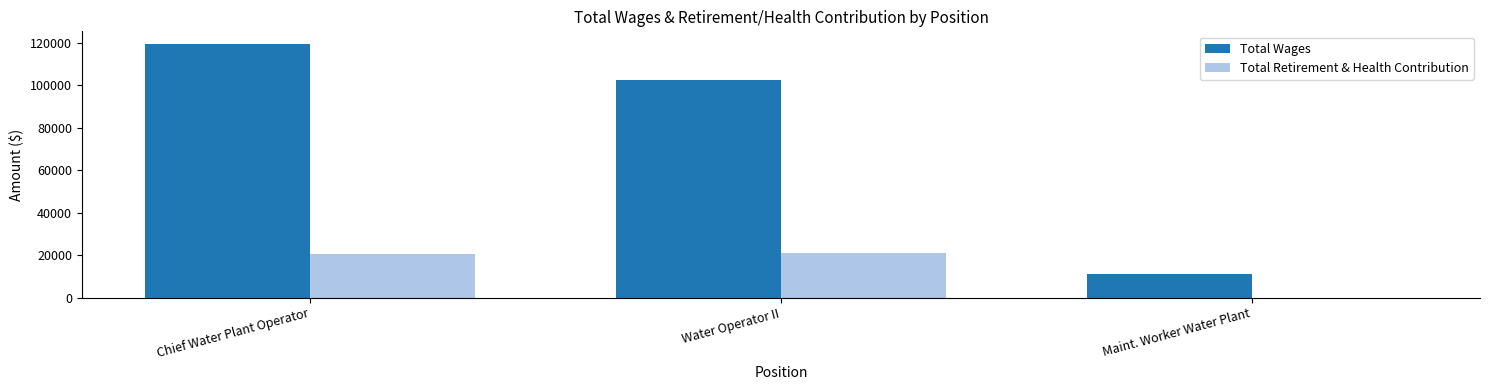

The value of Total Retirement & Health Contribution at Chief Water Plant Operator is 8080. True or false?

False